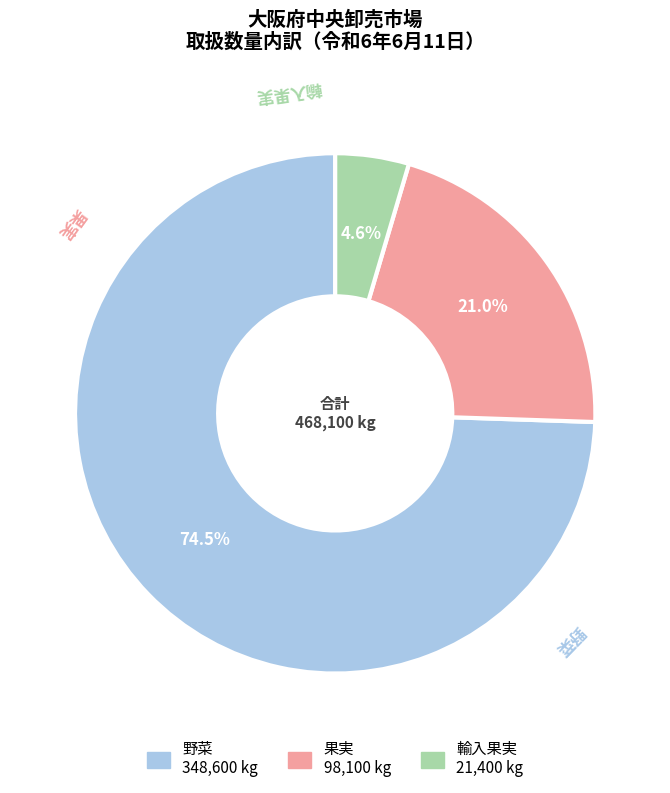

To the nearest percent, what percentage of the pie is 果実?

21%